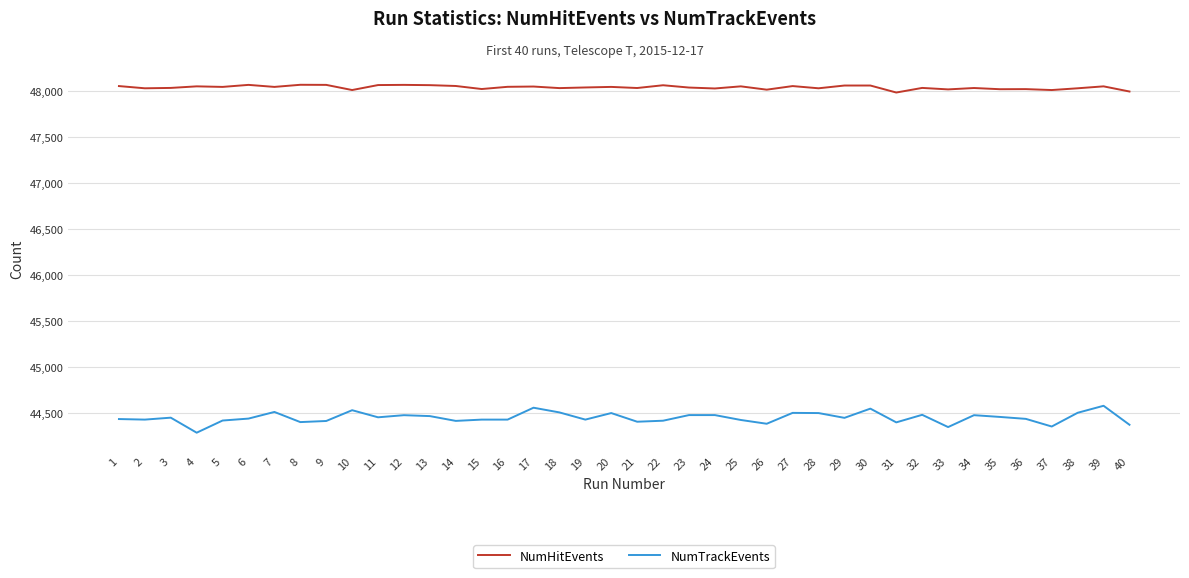

Which series has the largest total across all categories?

NumHitEvents